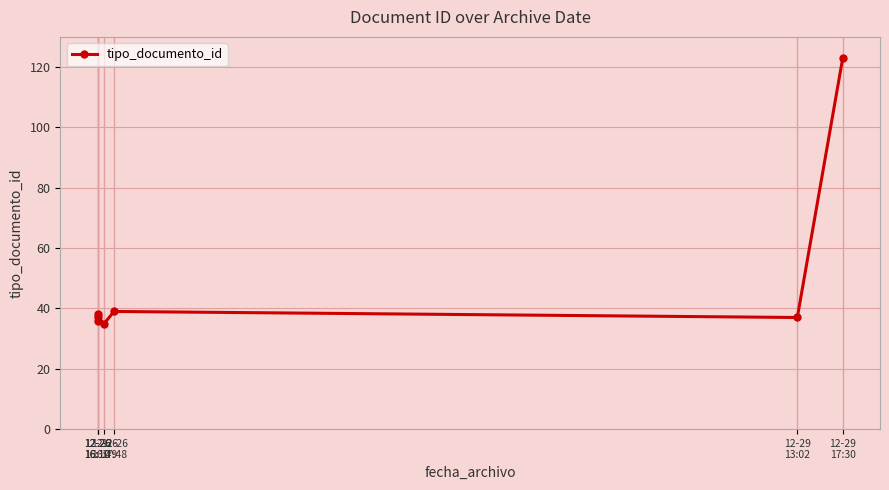

Count the number of values greater than 37.

3